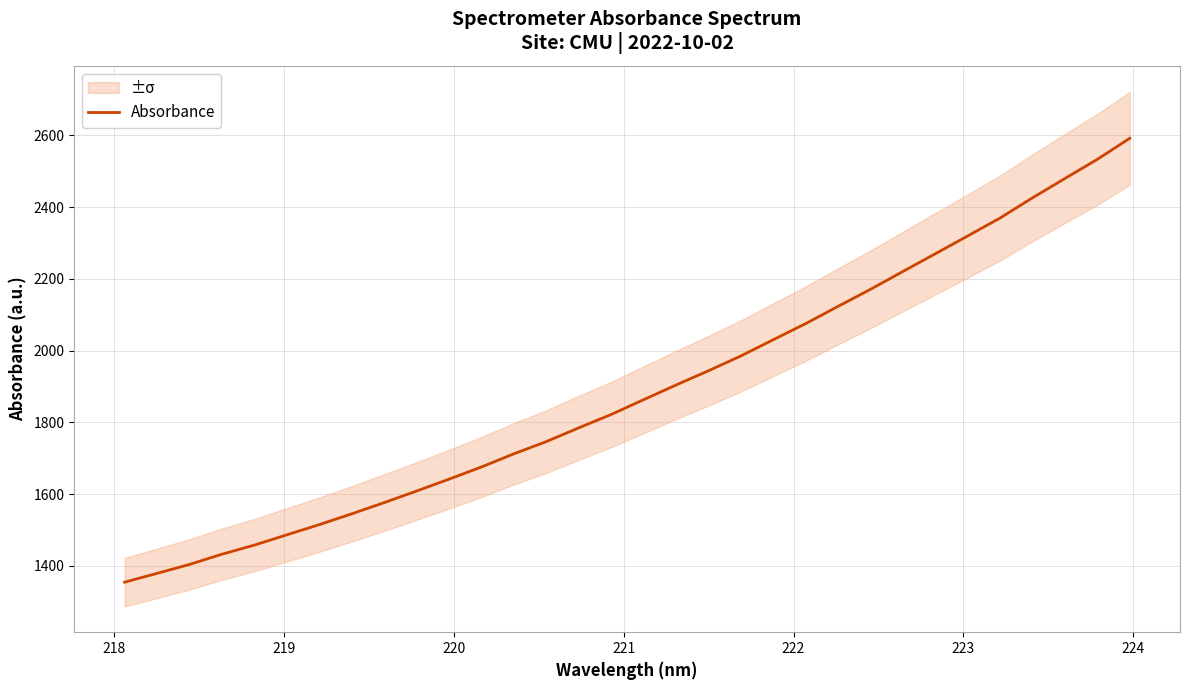

What is the highest value of the Absorbance series?

2591.9